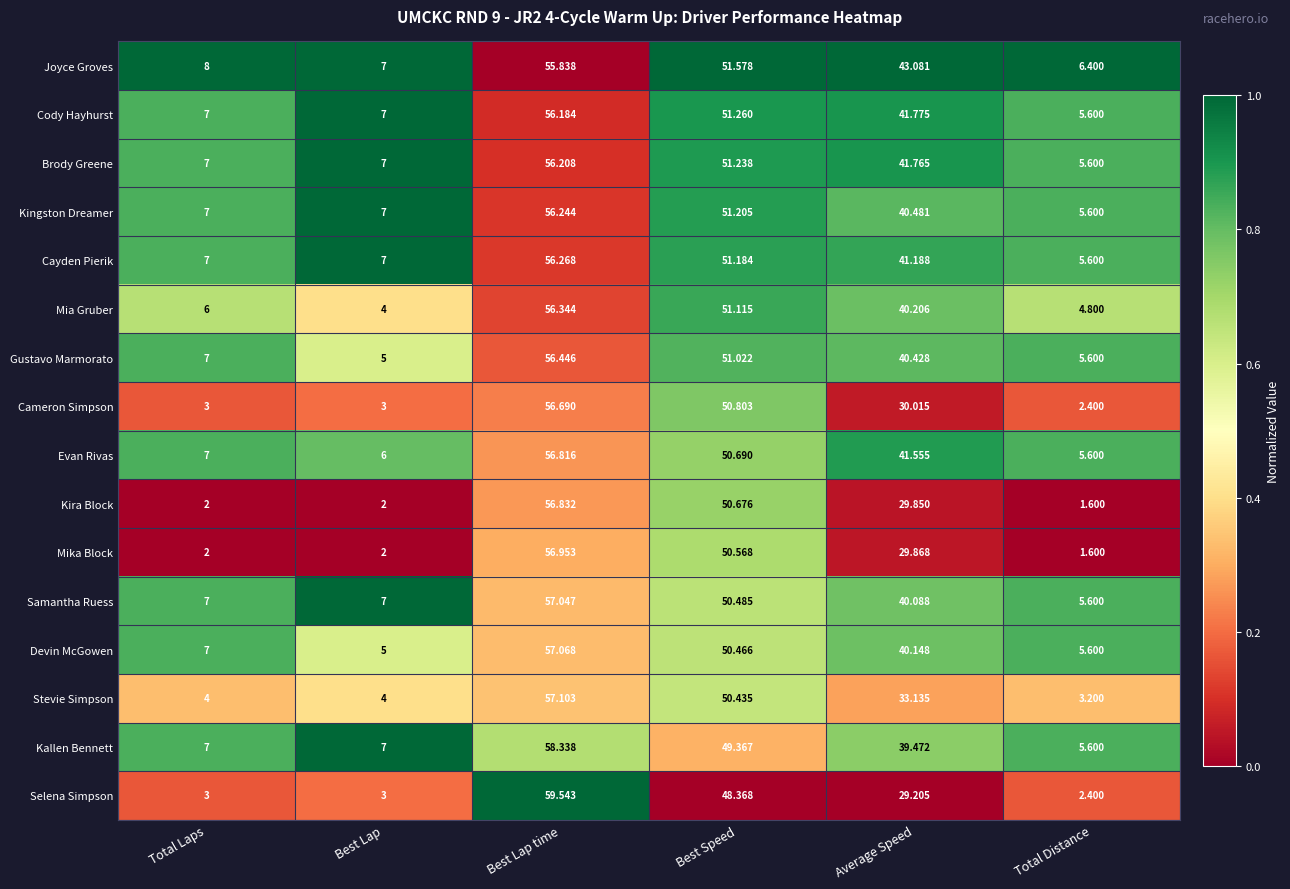

List the series in order of their peak value, lowest first.

Joyce Groves, Cody Hayhurst, Brody Greene, Kingston Dreamer, Cayden Pierik, Mia Gruber, Gustavo Marmorato, Cameron Simpson, Evan Rivas, Kira Block, Mika Block, Samantha Ruess, Devin McGowen, Stevie Simpson, Kallen Bennett, Selena Simpson